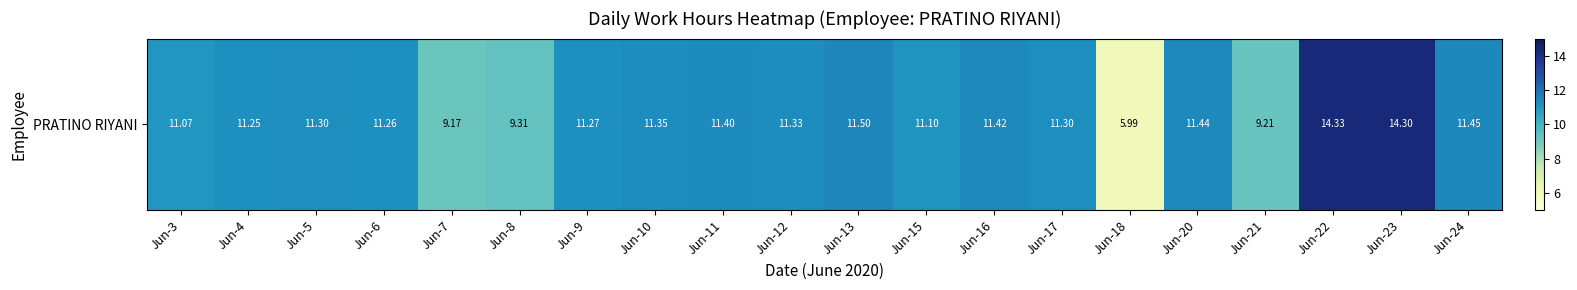

At which category does the chart reach its minimum across all series?

Jun-18